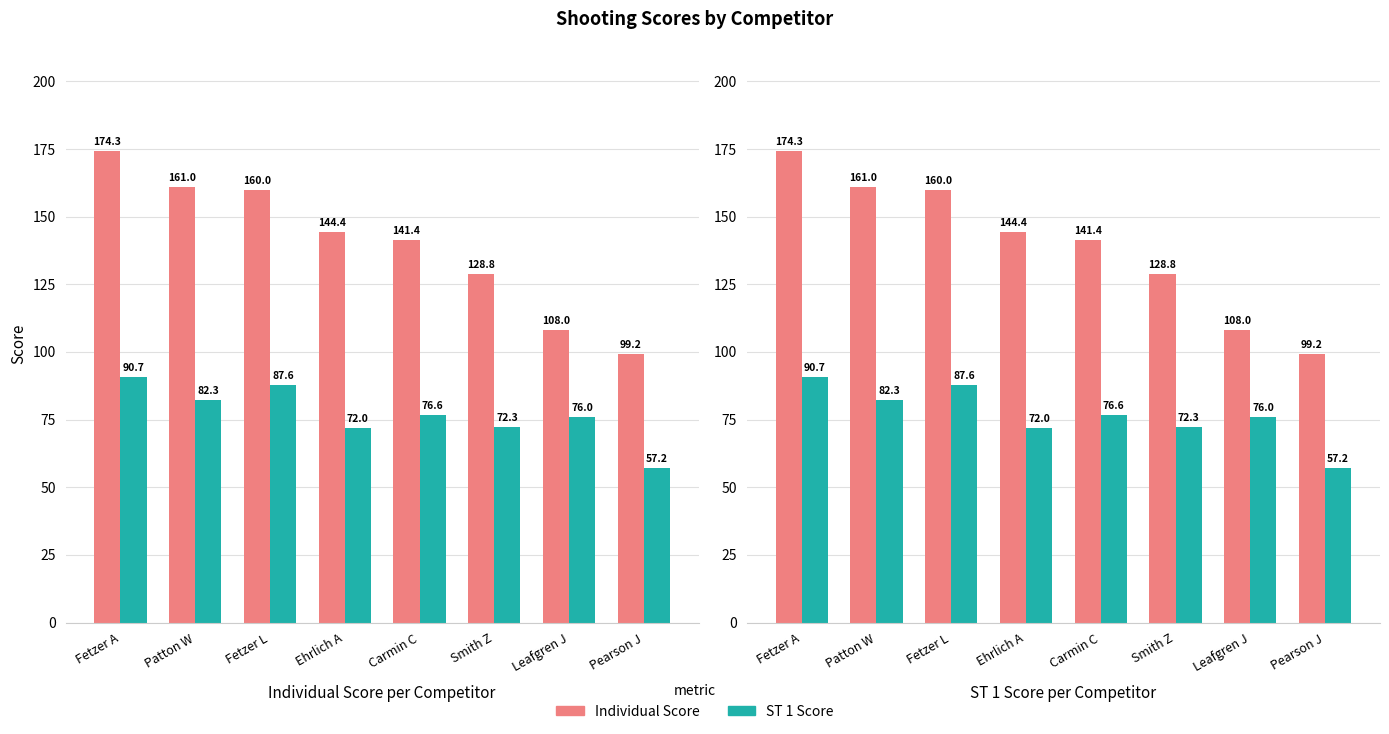

How many series are shown in this chart?

2